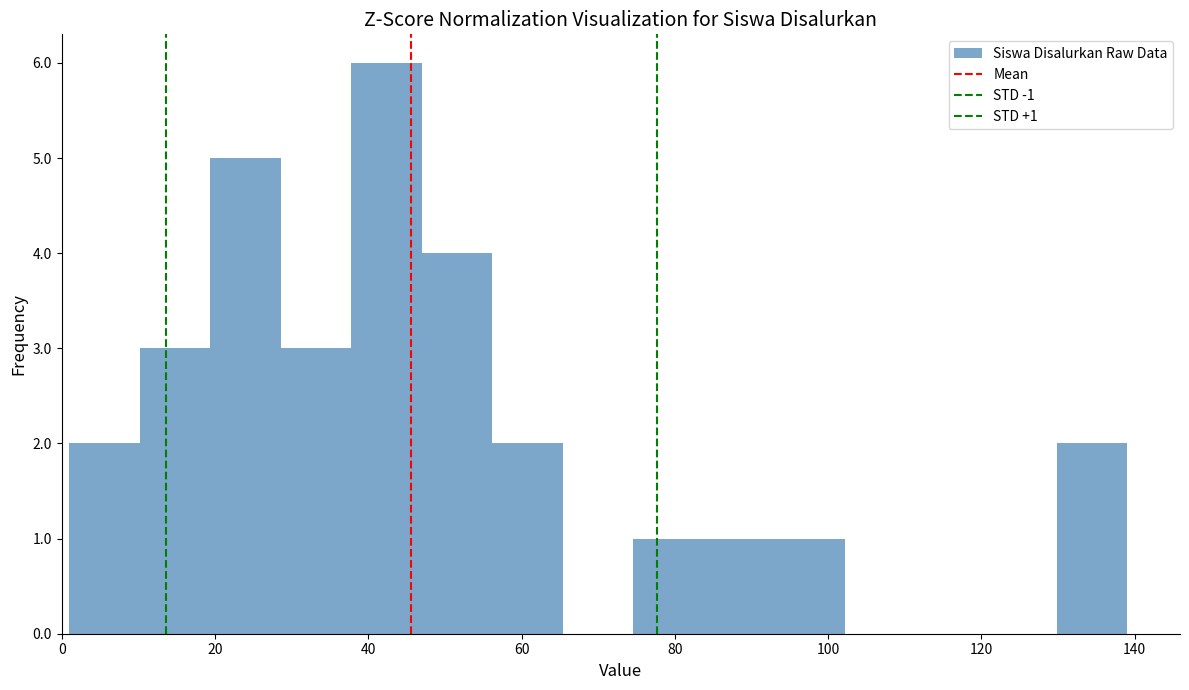

Which range on the x-axis has the tallest bar?

37.8 to 47.0